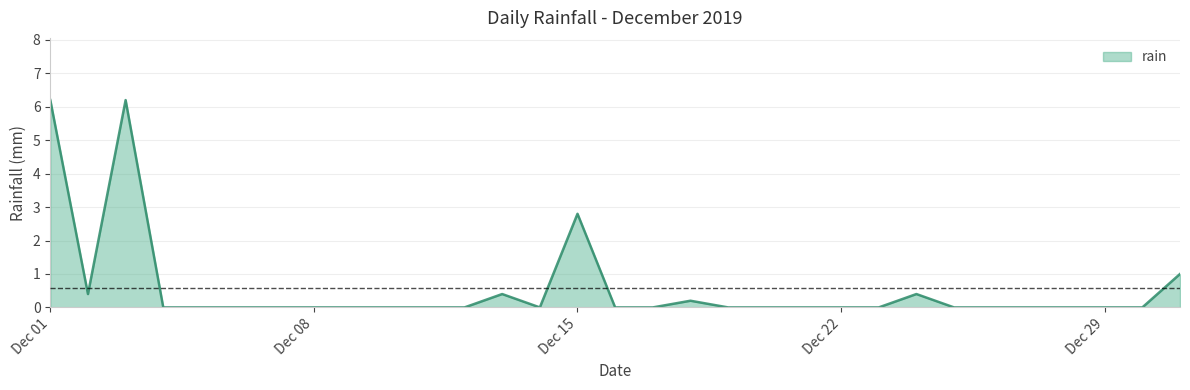

Where is the data nearest to the value 3?

Dec 15